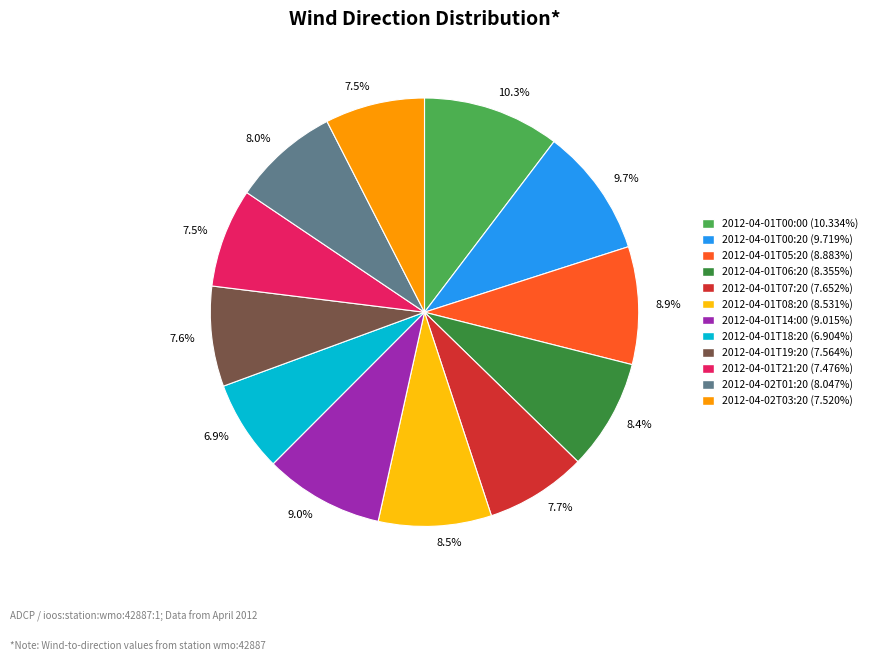

Does any single category account for the majority?

No